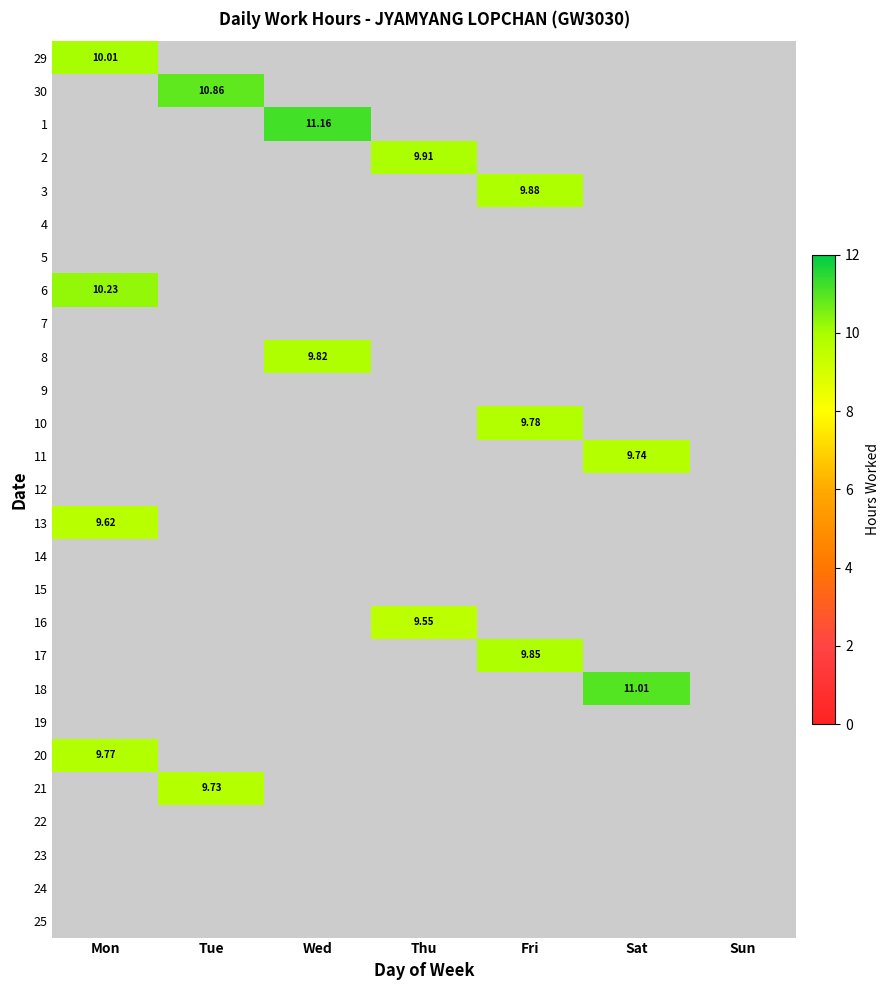

Is the value of 20 at Thu greater than the value of 21 at Fri?

No